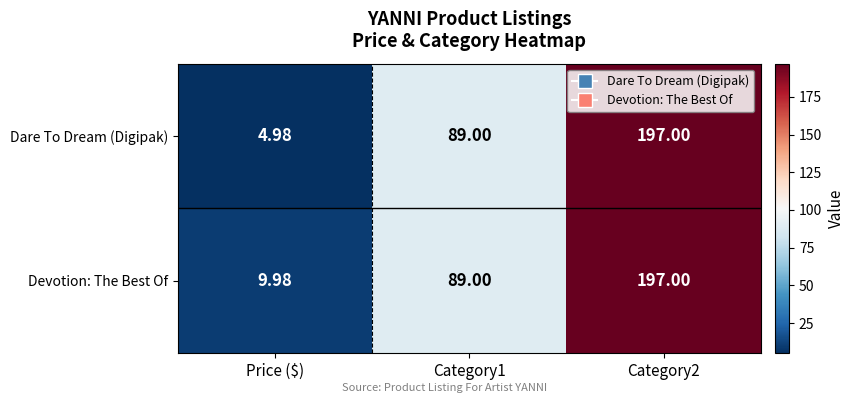

Which series has the largest range (max minus min)?

Dare To Dream (Digipak)